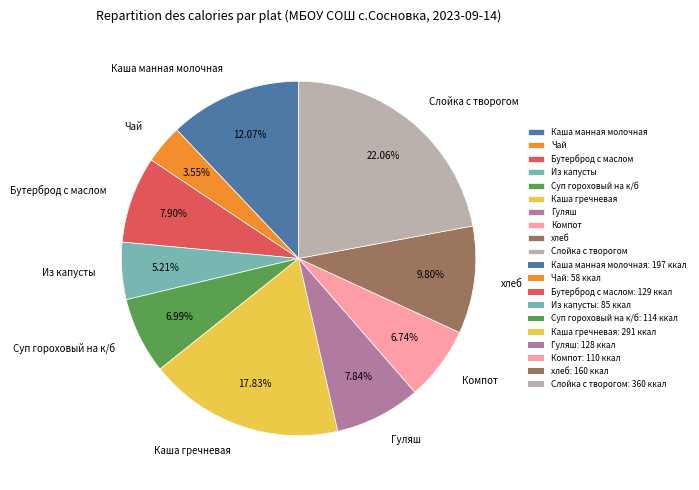

To the nearest percent, what is the difference between the Компот and Из капусты slice percentages?

2%